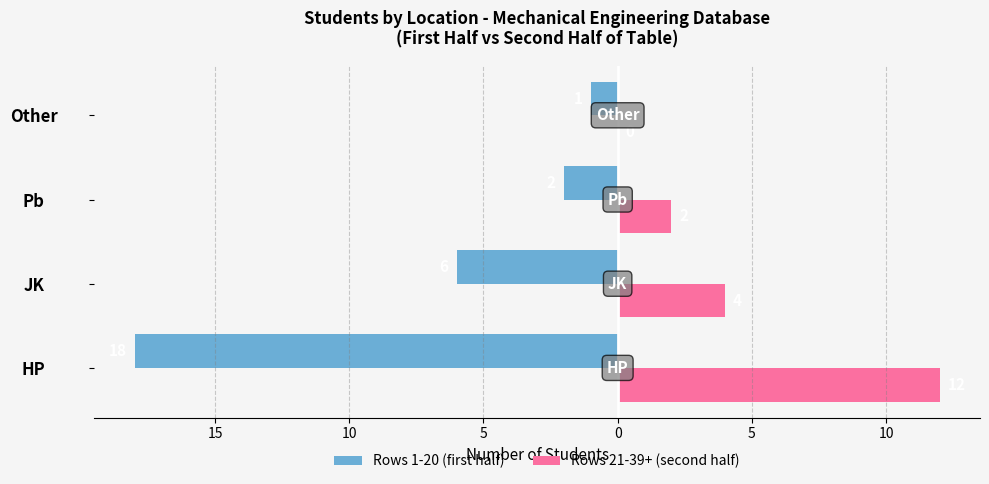

What is the value of the Rows 1-20 (first half) bar at the 1st from the left?

-18